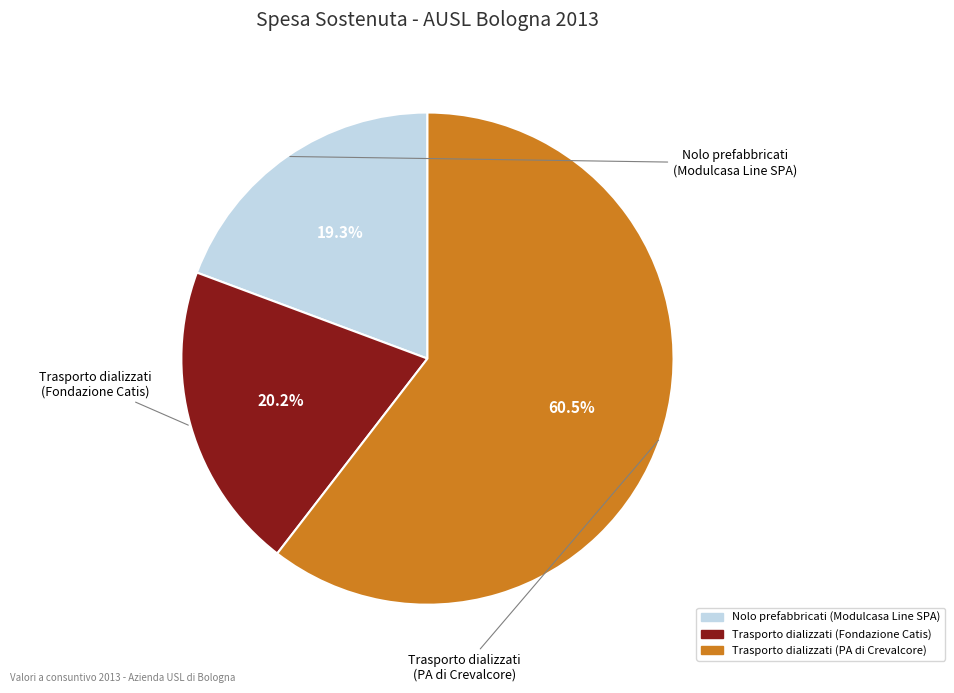

What percentage do Trasporto dializzati (Fondazione Catis) and Nolo prefabbricati (Modulcasa Line SPA) together represent?

39.5%